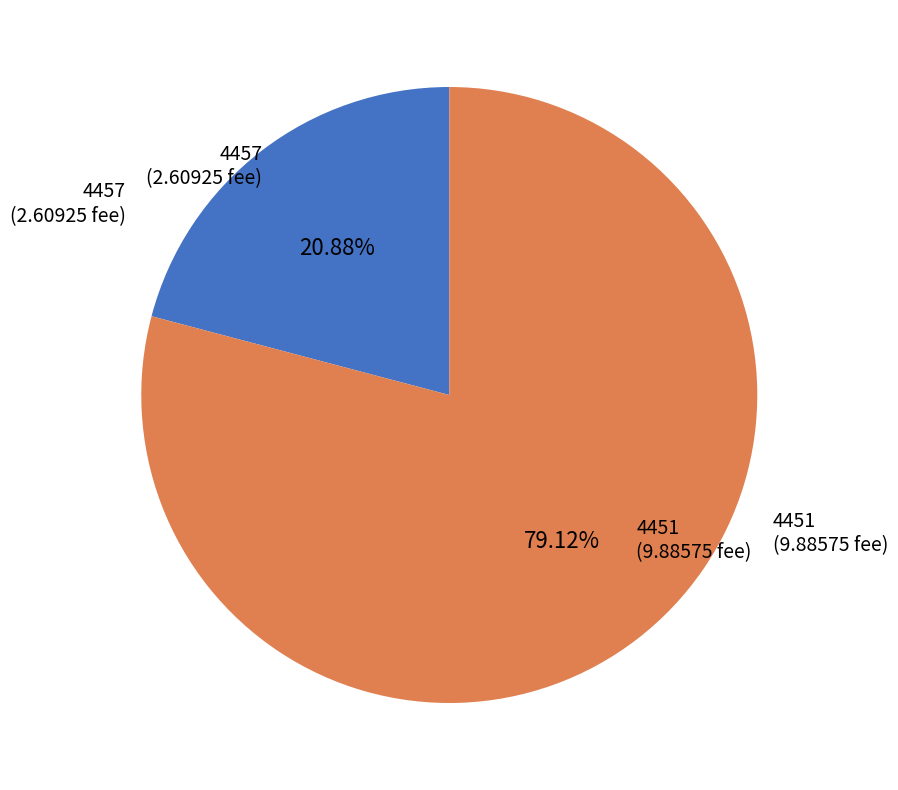

To the nearest percent, what is the difference between the largest and smallest slice percentages?

58%